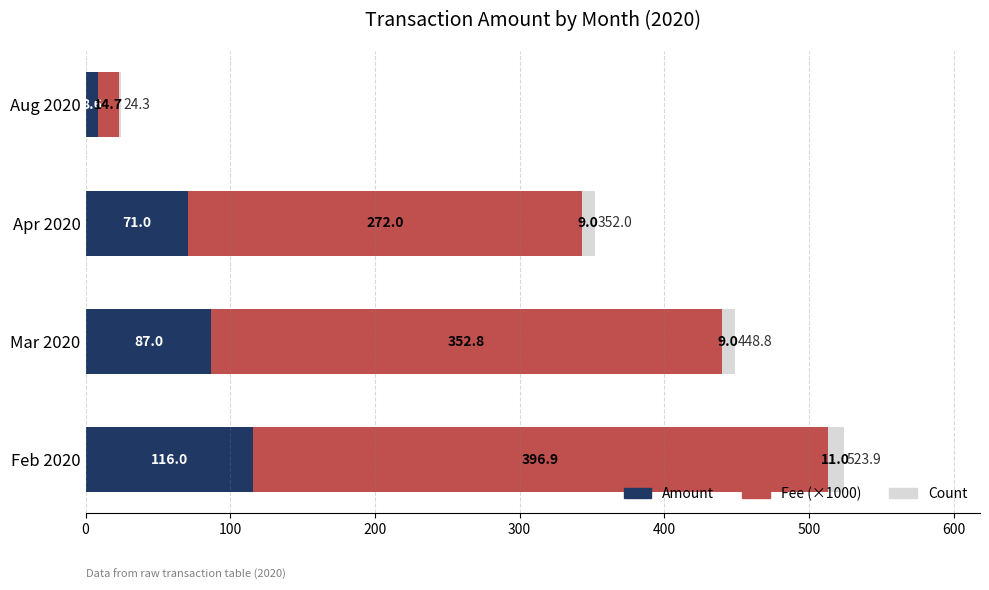

Is it true that Amount equals 53.4 at Mar 2020?

False